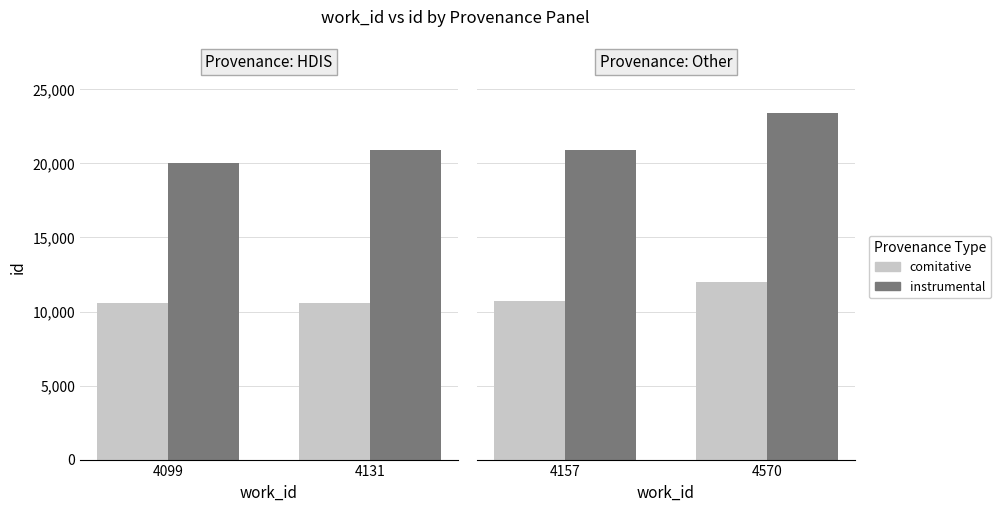

What is the value of the comitative bar at the 1st from the left?

10702